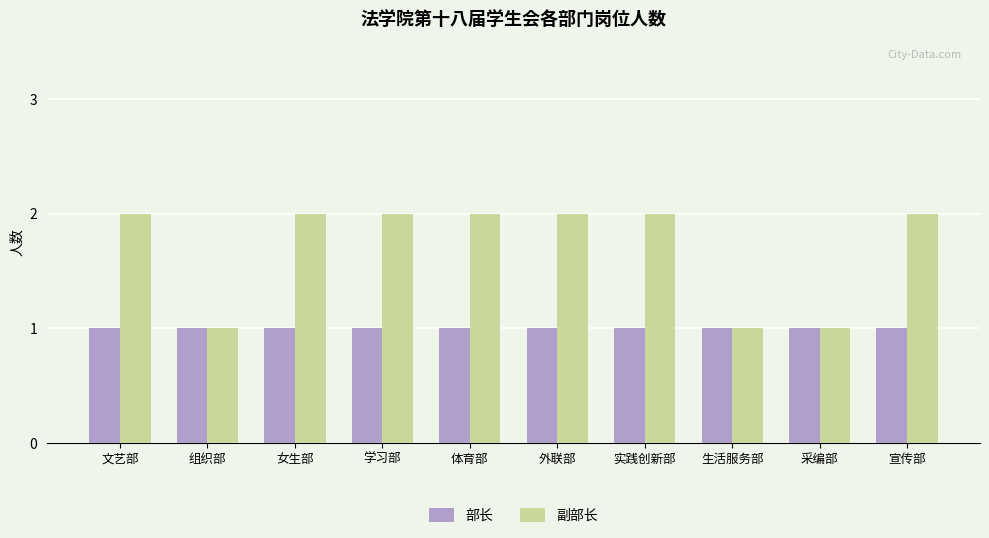

What is the total value across all series at 组织部?

2